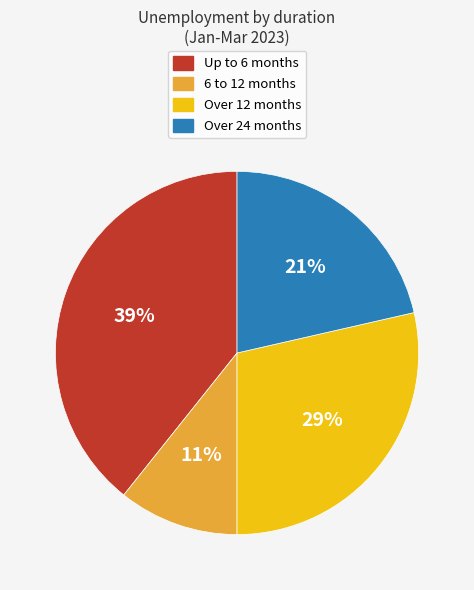

Which slice is the smallest?

6 to 12 months